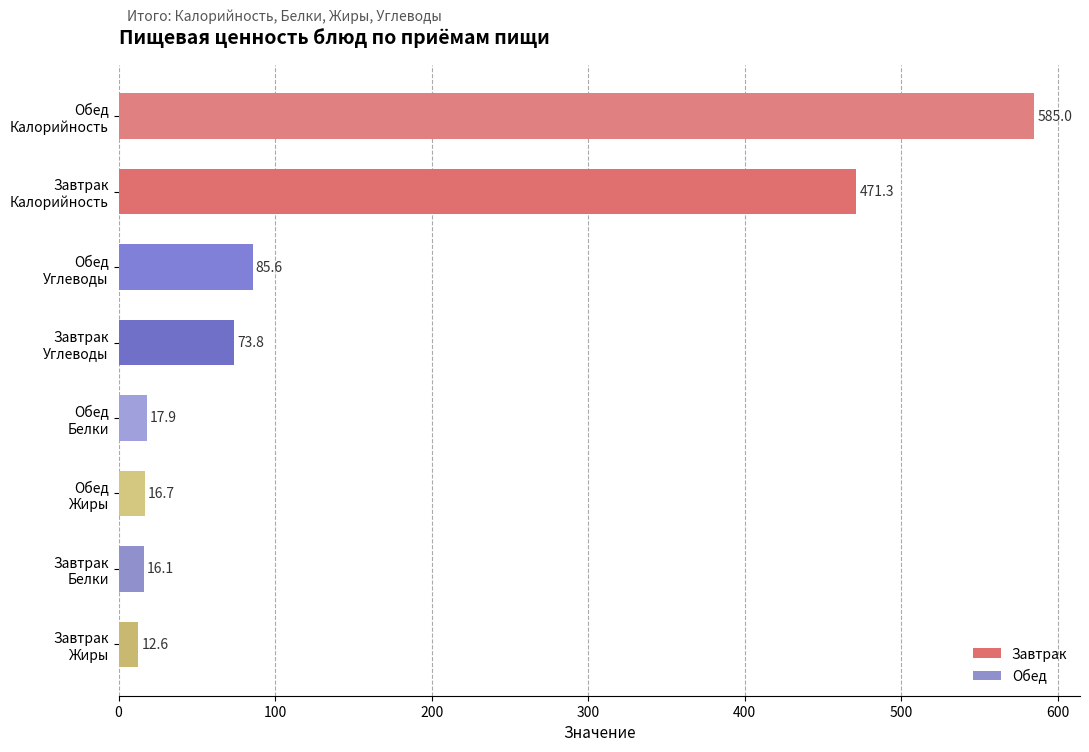

What is the average value?

159.9